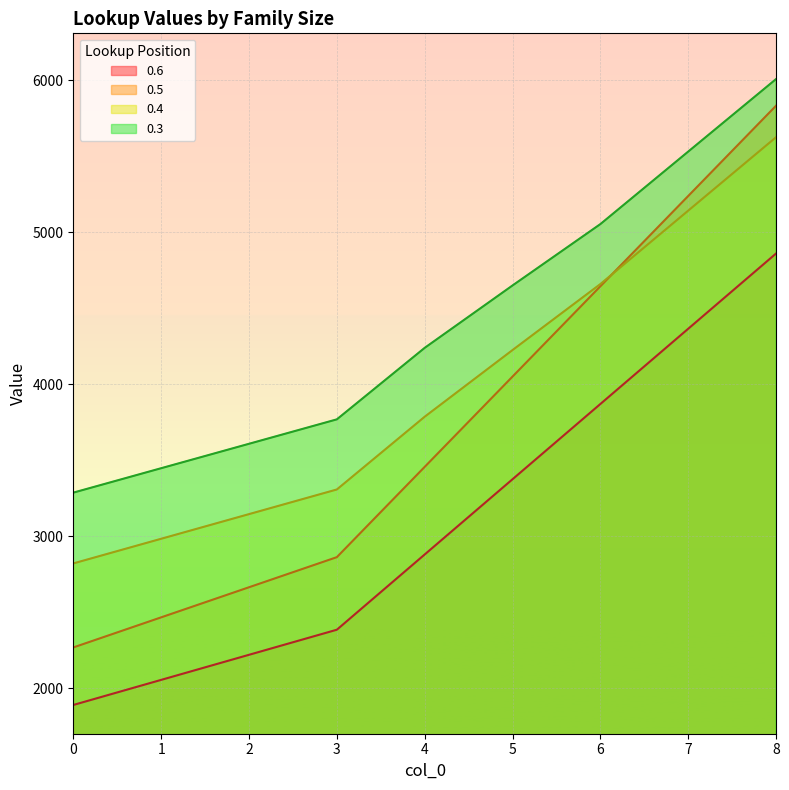

What is the difference between the highest and lowest values at 8?

1147.4